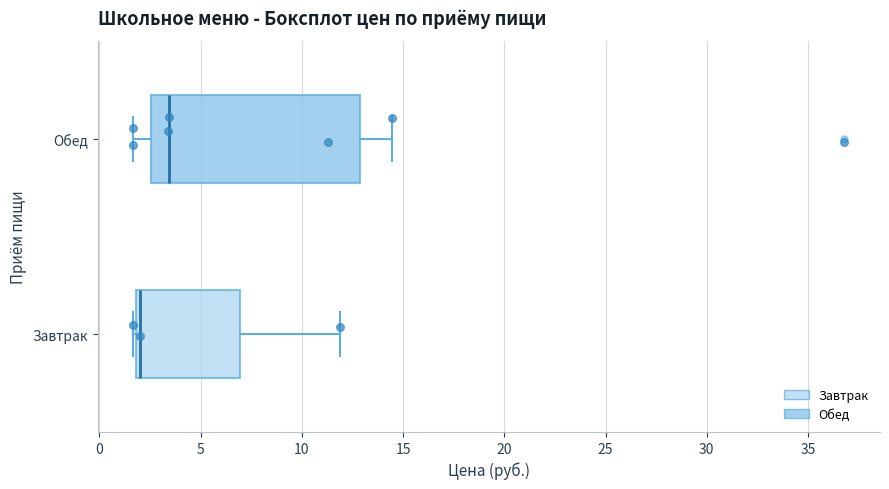

Which box is the widest, from its left edge to its right edge?

Обед